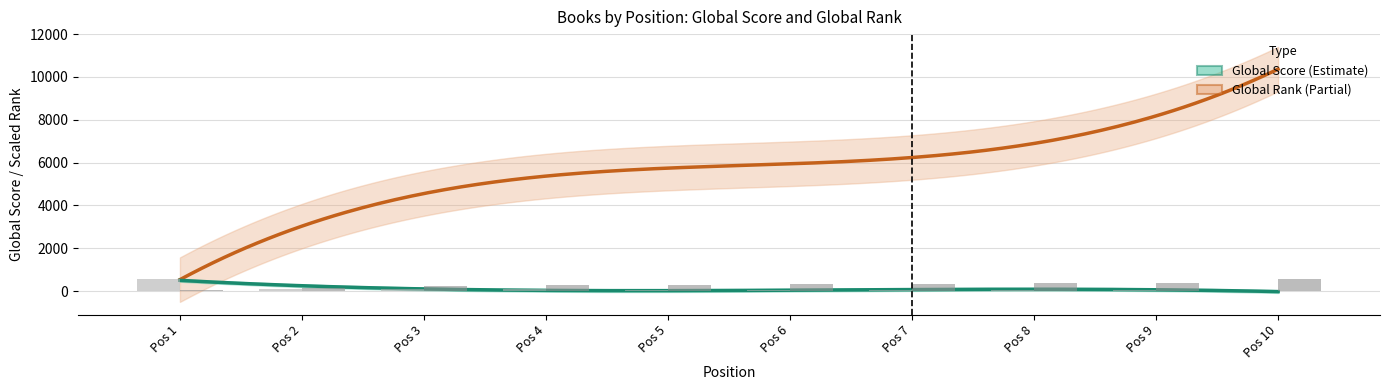

Is it true that Global Rank equals 938.2 at Pos 10?

False